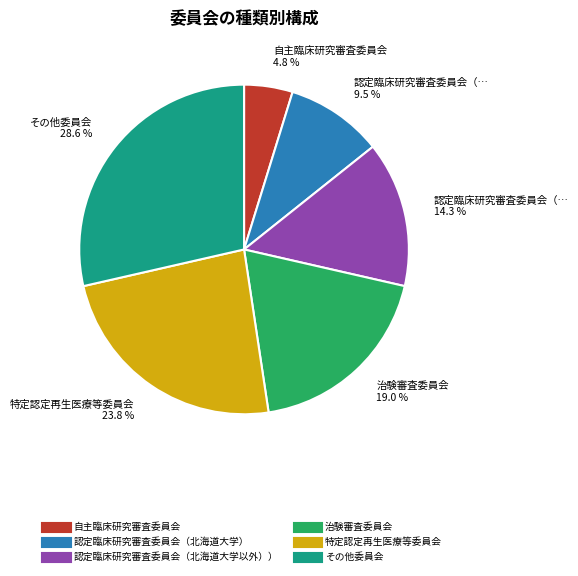

To the nearest percent, what is the average slice percentage?

17%